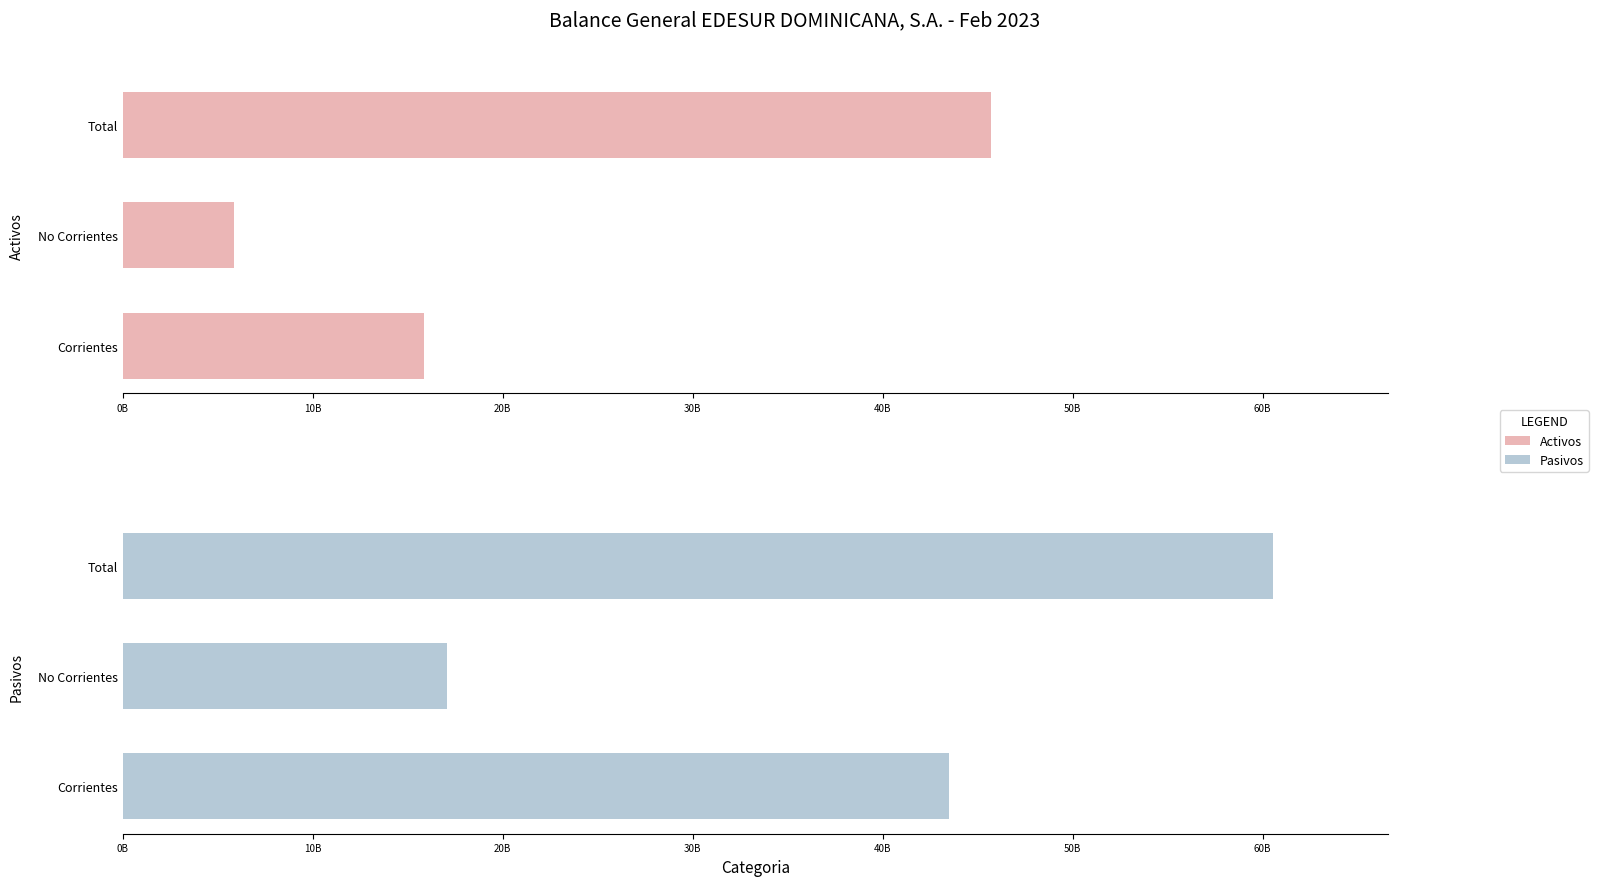

Which series has the largest total across all categories?

Pasivos